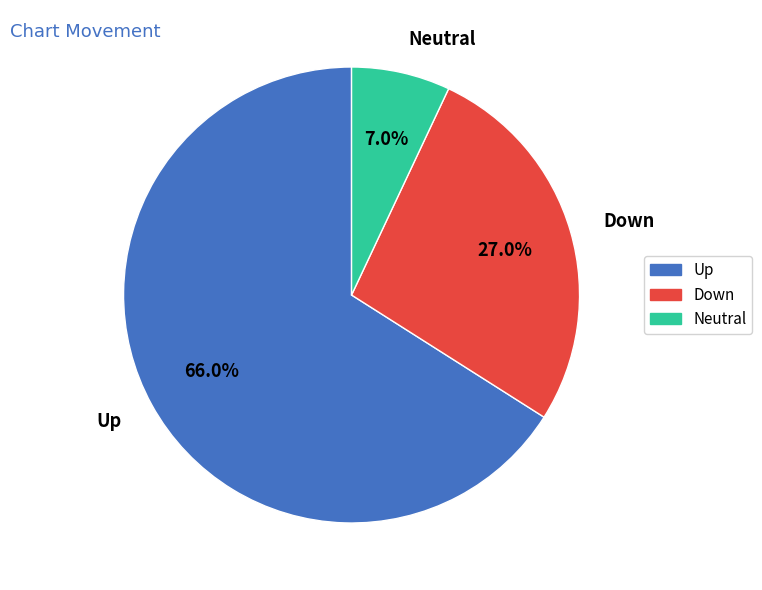

What is the total percentage of Down and Up?

93.0%